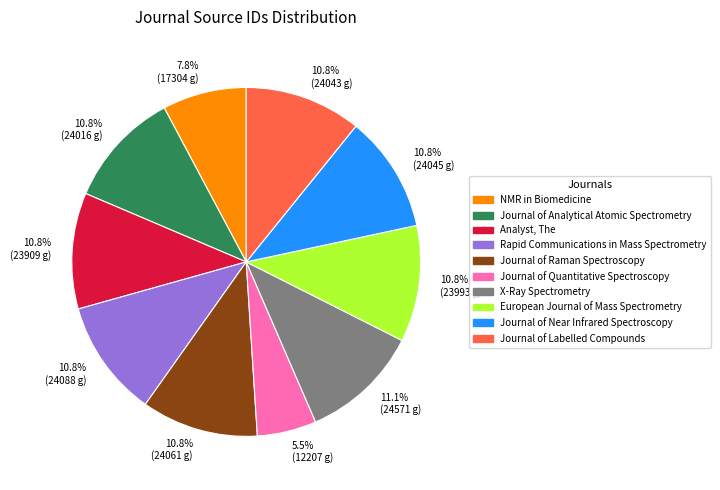

What is the total percentage of 10.8% (24043 g) and 10.8% (24061 g)?

21.6%